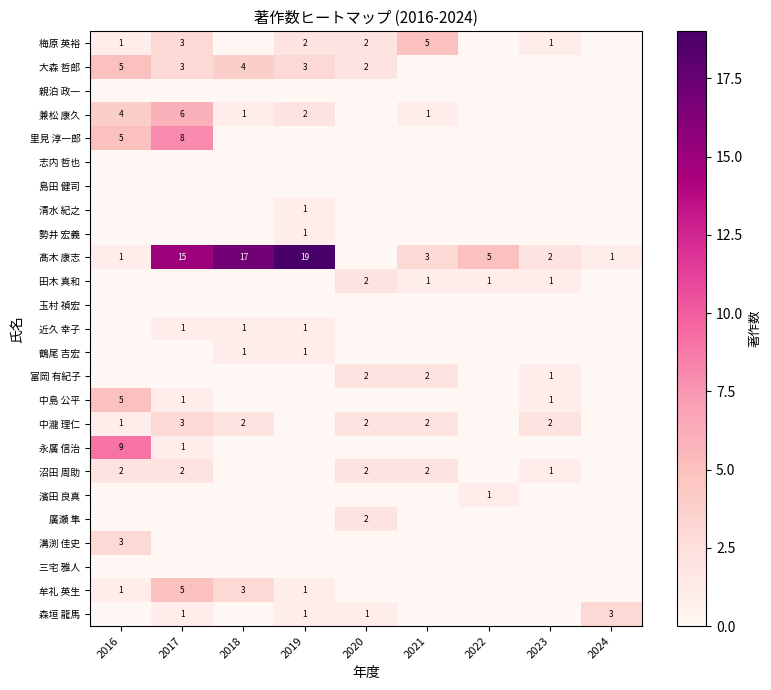

The 大森 哲郎 series shows 5 at 2019. True or false?

False